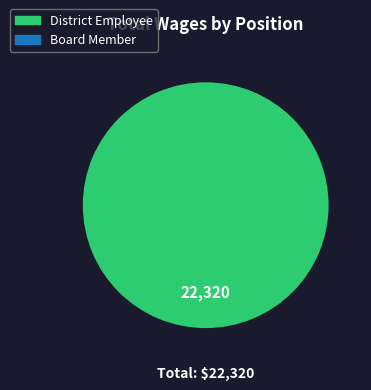

Does any single category account for the majority?

Yes